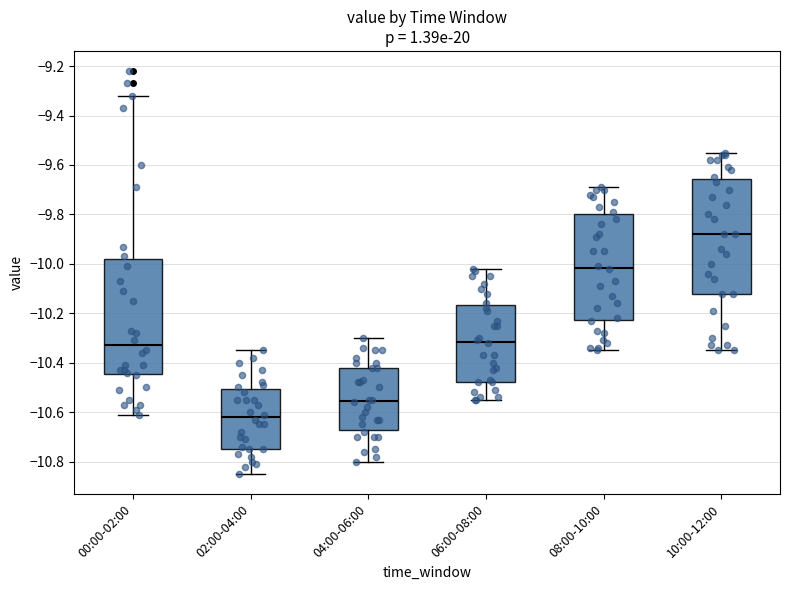

Reading left to right, transcribe this box plot: for each box, give where its median line is, the range the box spans, and where its two whiskers end, as read against the y-axis. The values are not printed on the chart, so give them approximately, as read against the axis.

00:00-02:00: median -10.32, box -10.44 to -9.98, whiskers -10.60 to -9.32
02:00-04:00: median -10.62, box -10.74 to -10.50, whiskers -10.84 to -10.34
04:00-06:00: median -10.56, box -10.68 to -10.42, whiskers -10.80 to -10.30
06:00-08:00: median -10.32, box -10.48 to -10.16, whiskers -10.54 to -10.02
08:00-10:00: median -10.02, box -10.22 to -9.80, whiskers -10.34 to -9.68
10:00-12:00: median -9.88, box -10.12 to -9.66, whiskers -10.34 to -9.54